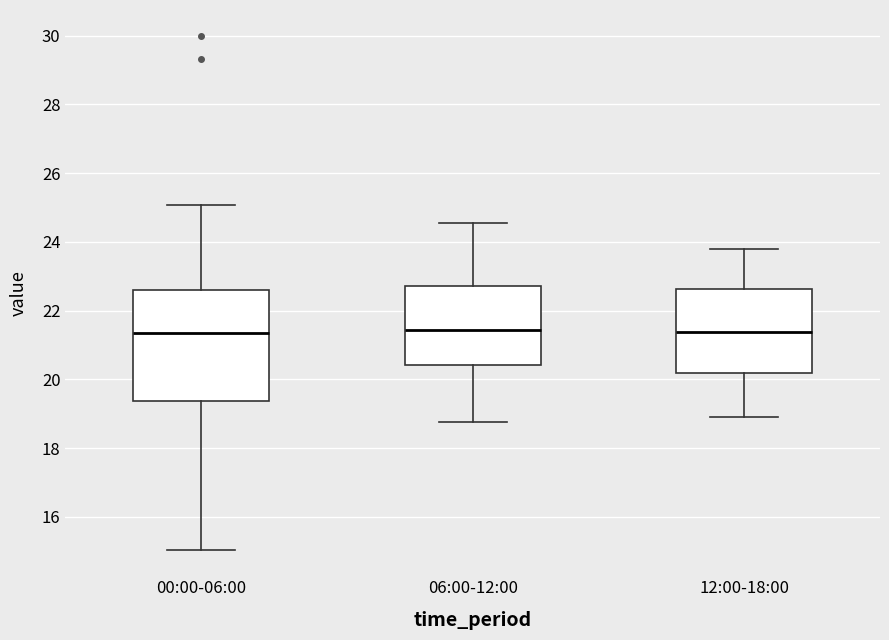

Reading left to right, read every box against the y-axis: the position of its median line, the range the box covers, and the ends of its whiskers. The values are not printed on the chart, so give them approximately, as read against the axis.

00:00-06:00: median 21.4, box 19.4 to 22.6, whiskers 15.0 to 25.0
06:00-12:00: median 21.4, box 20.4 to 22.8, whiskers 18.8 to 24.6
12:00-18:00: median 21.4, box 20.2 to 22.6, whiskers 19.0 to 23.8